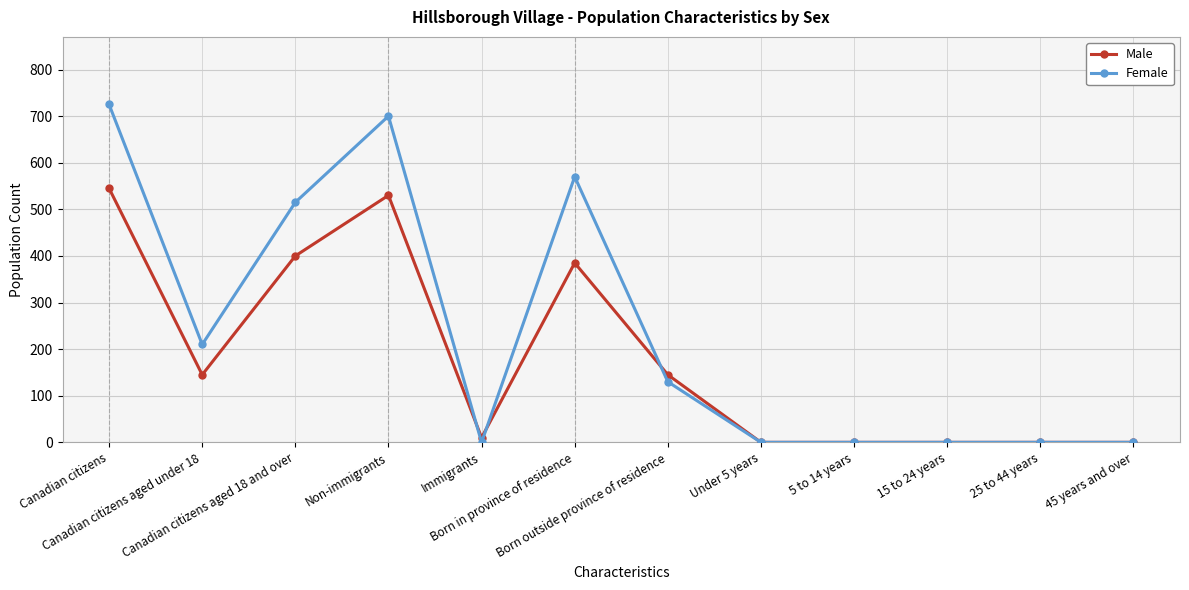

At which category does Female reach its first local valley?

Canadian citizens aged under 18